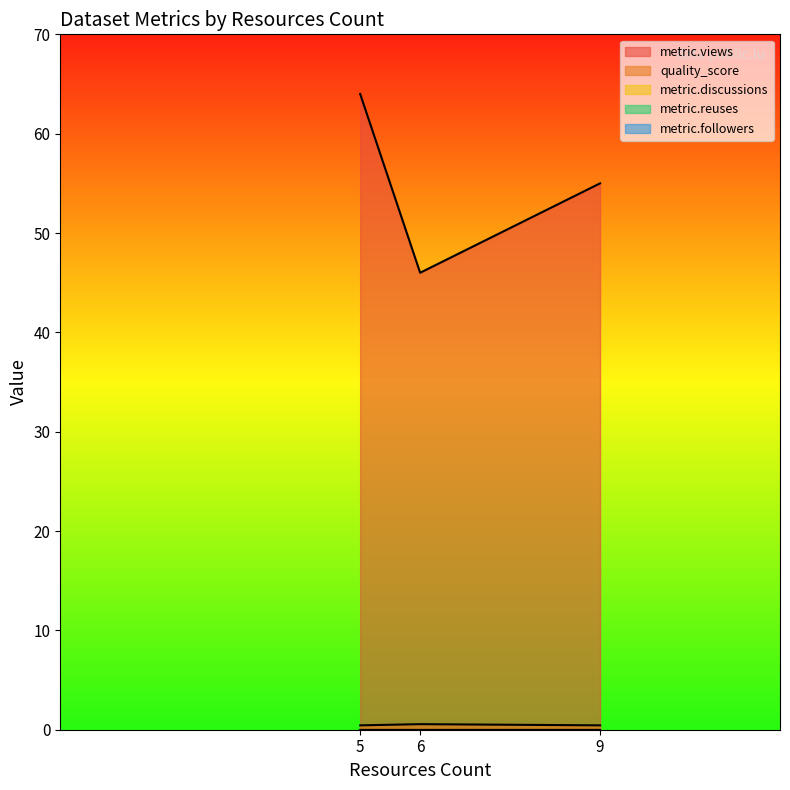

The metric.followers series shows 0.0 at 5. True or false?

True